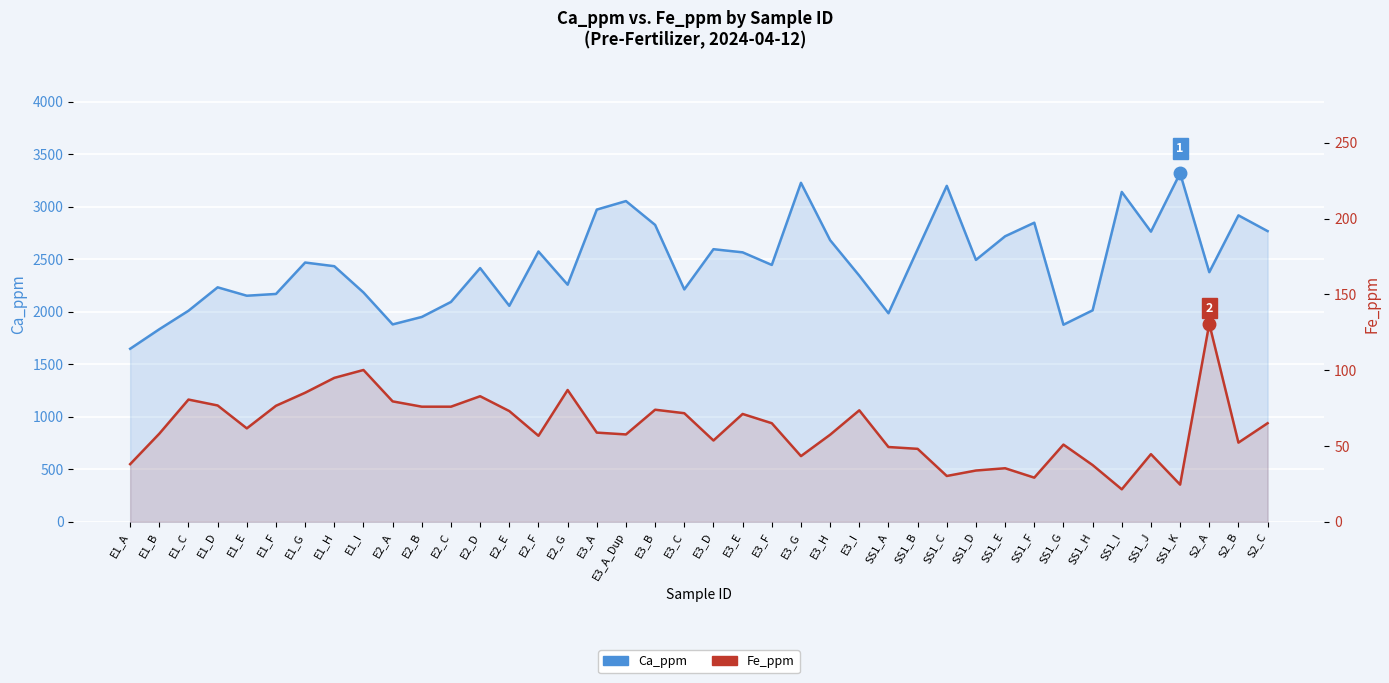

What is the average value of the Ca_ppm series?

2456.8